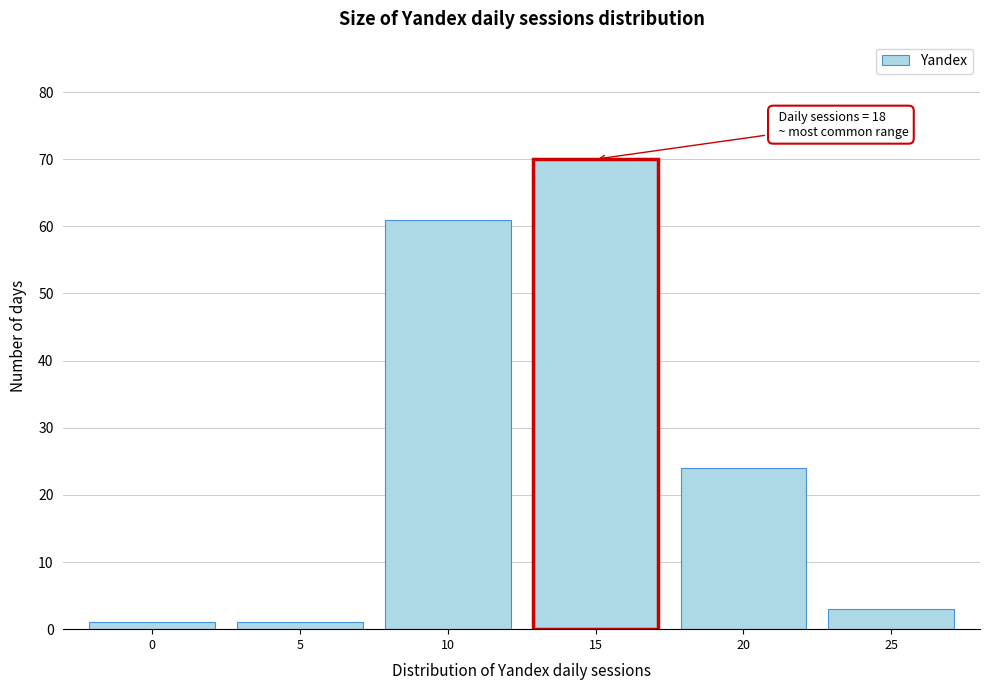

Reading left to right, what are all the values shown in this chart?

0=1	5=1	10=61	15=70	20=24	25=3